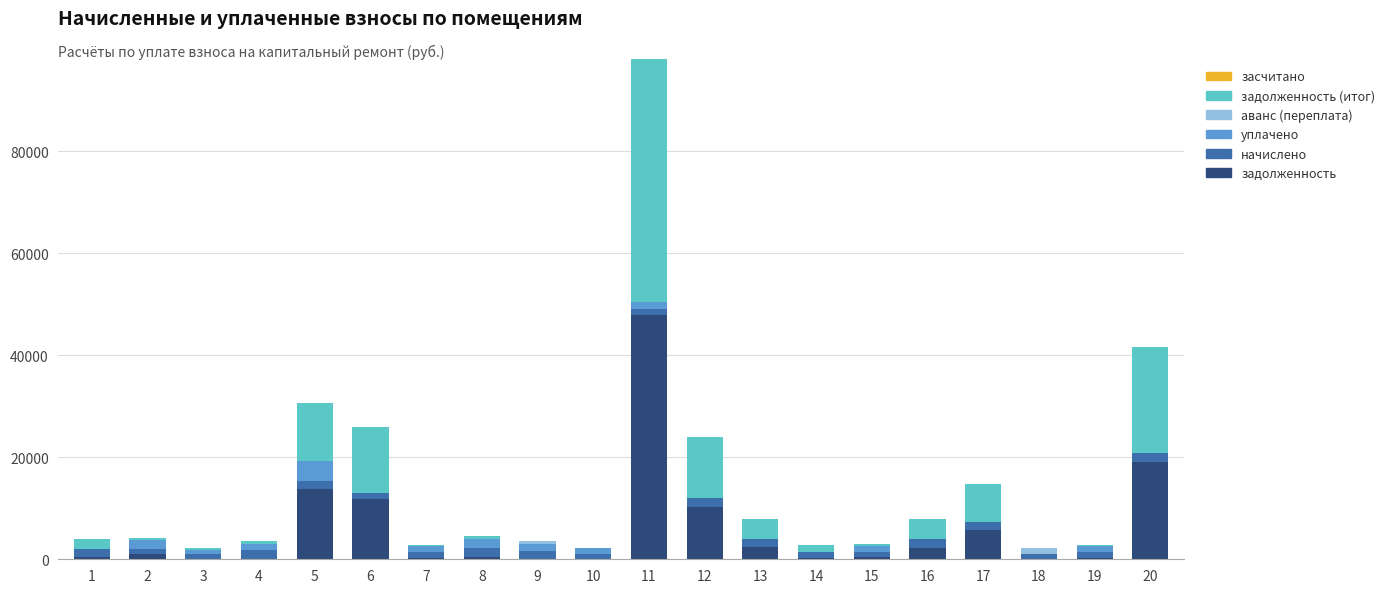

How many categories are shown in the chart?

20